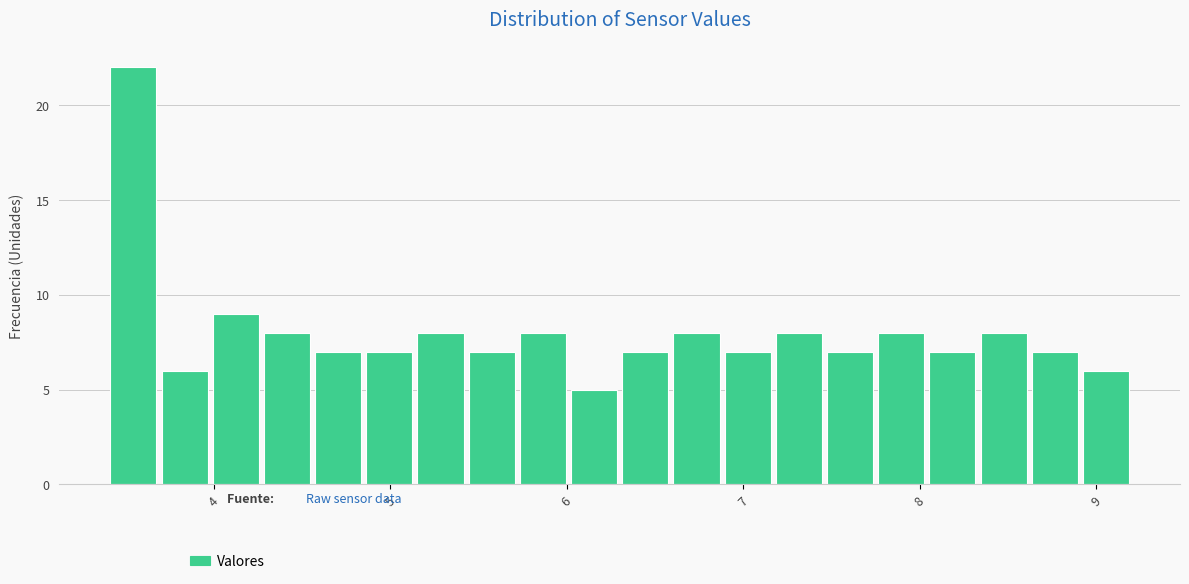

Read against the x-axis, roughly where is the centre of the tallest bar?

3.5